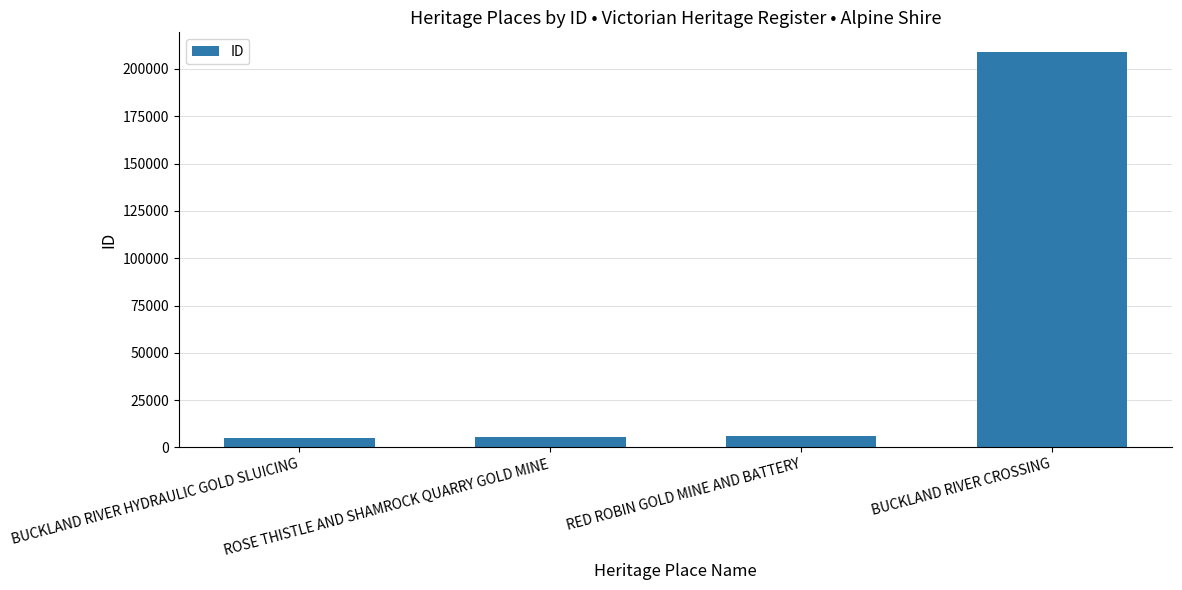

The value at ROSE THISTLE AND SHAMROCK QUARRY GOLD MINE is 5512. True or false?

True